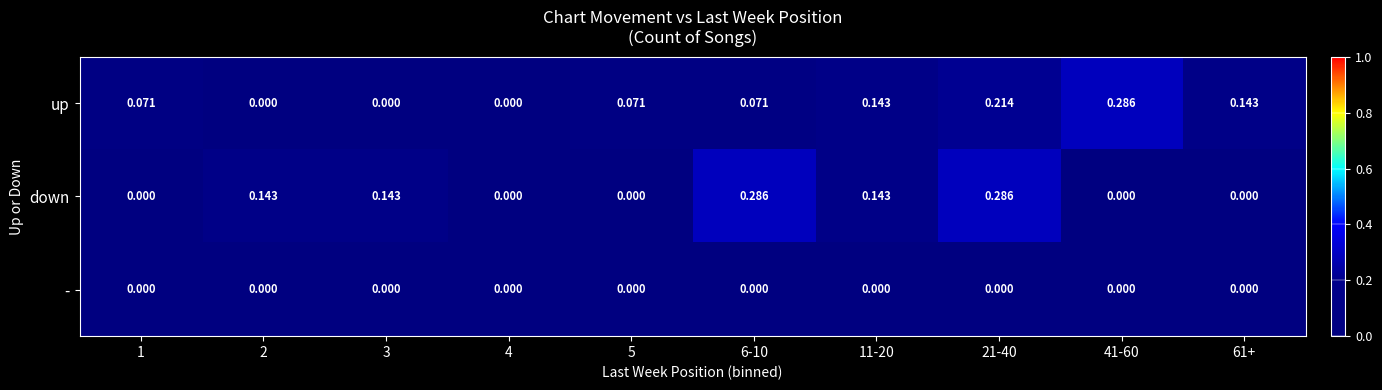

Rank the series at 6-10 from lowest to highest value.

-, up, down